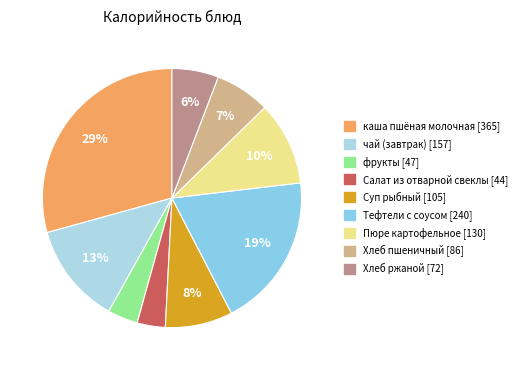

To the nearest percent, what is the difference between the Суп рыбный and Салат из отварной свеклы slice percentages?

5%